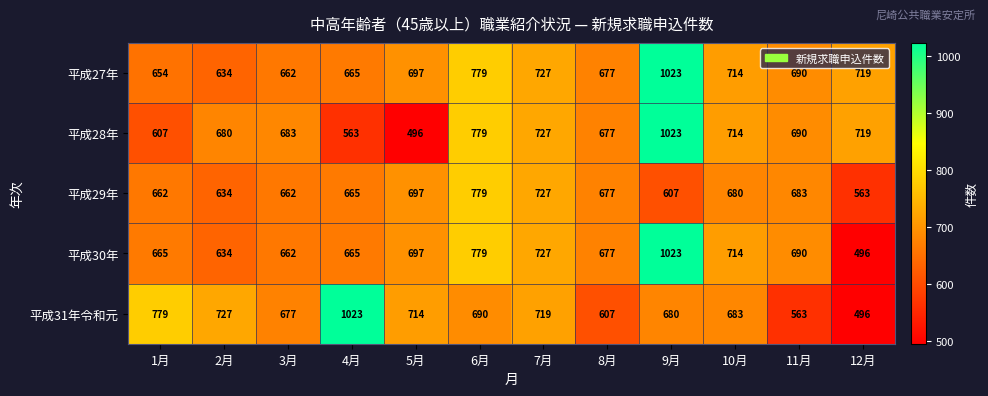

What is the maximum value shown in the chart?

1023